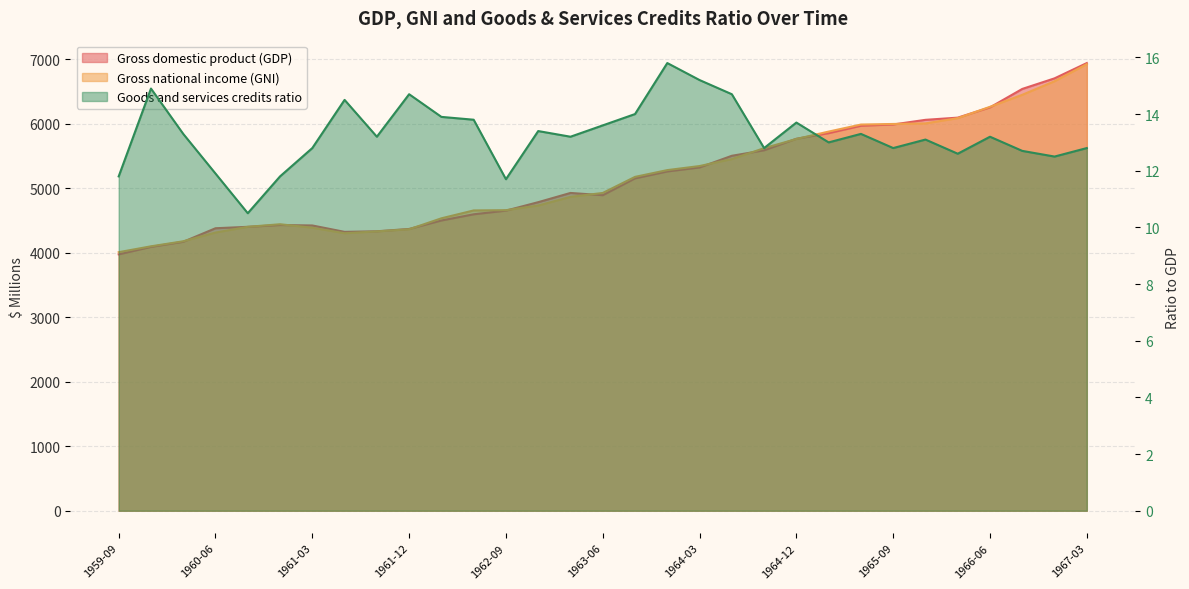

List the series in order of their peak value, highest first.

Gross domestic product (GDP), Gross national income (GNI), Goods and services credits ratio